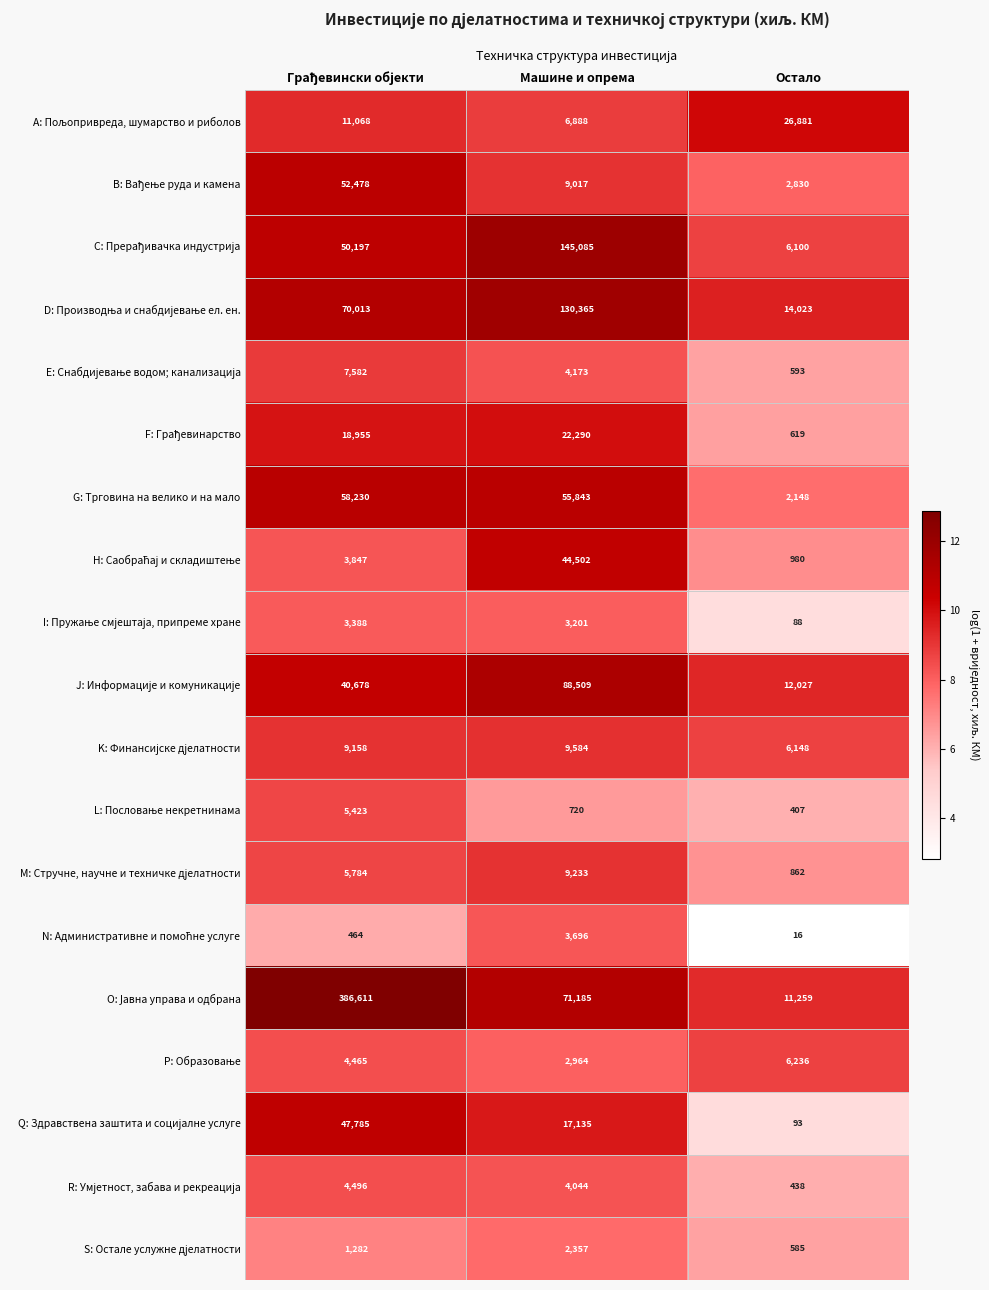

The value of G: Трговина на велико и на мало at Машине и опрема is 55843. True or false?

True